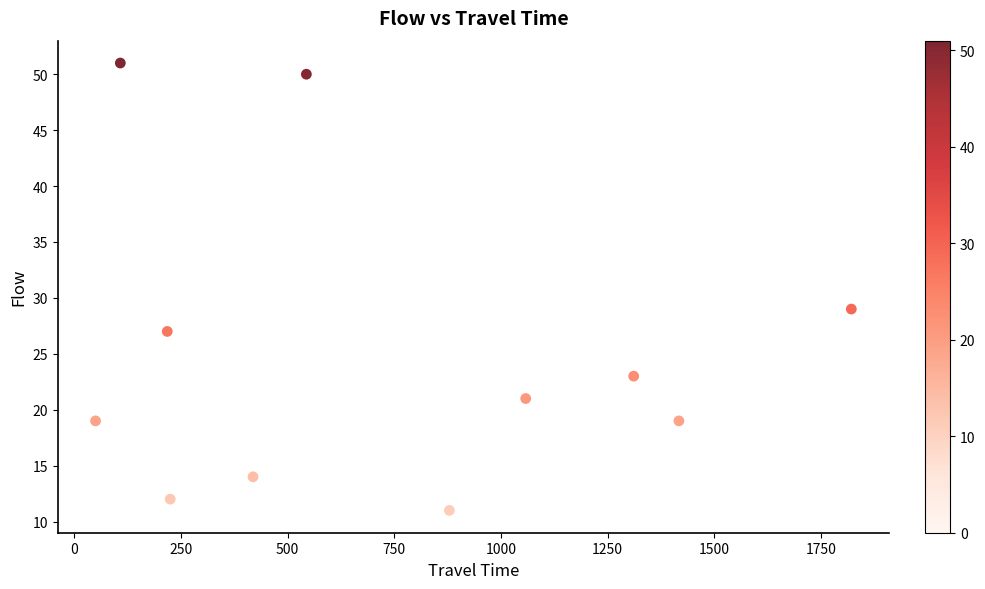

What is the average X value?

732